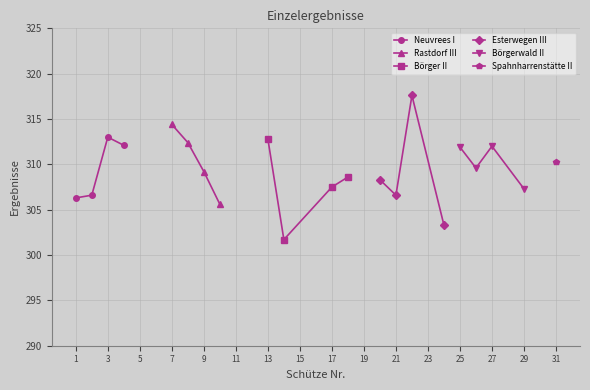

True or false: Neuvrees I has more than 2 interior local peaks.

False